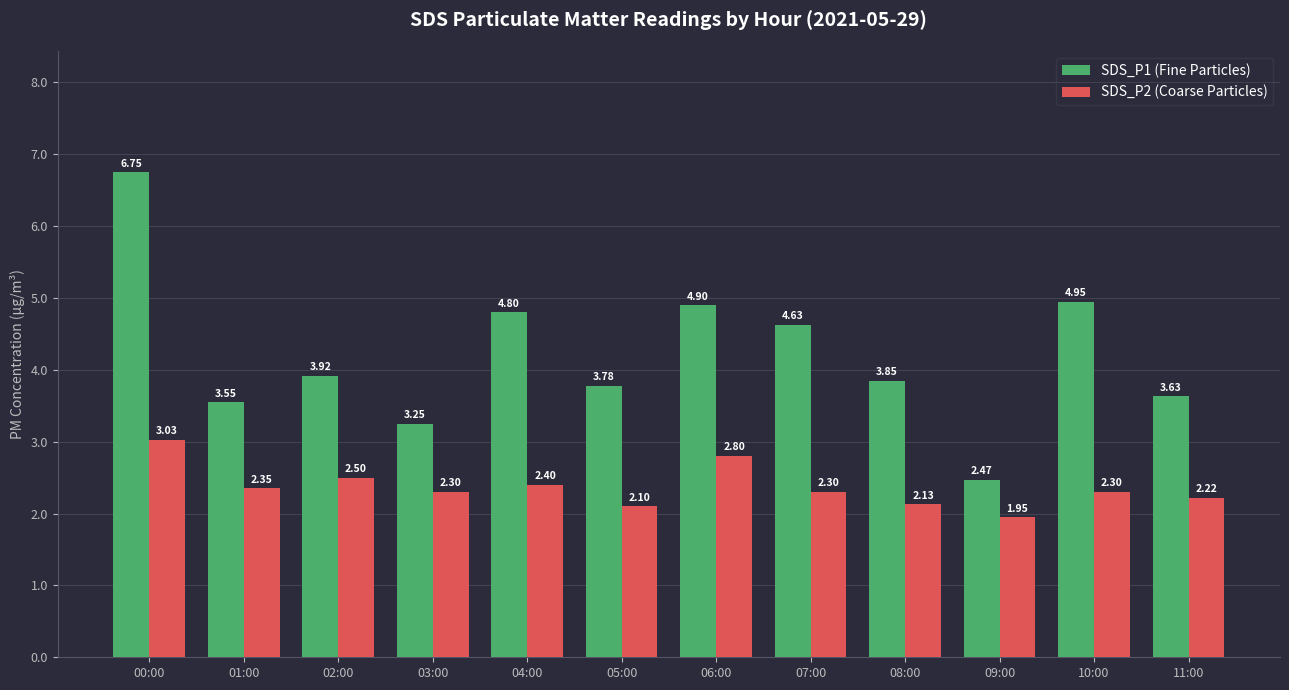

How many groups of bars are there?

12